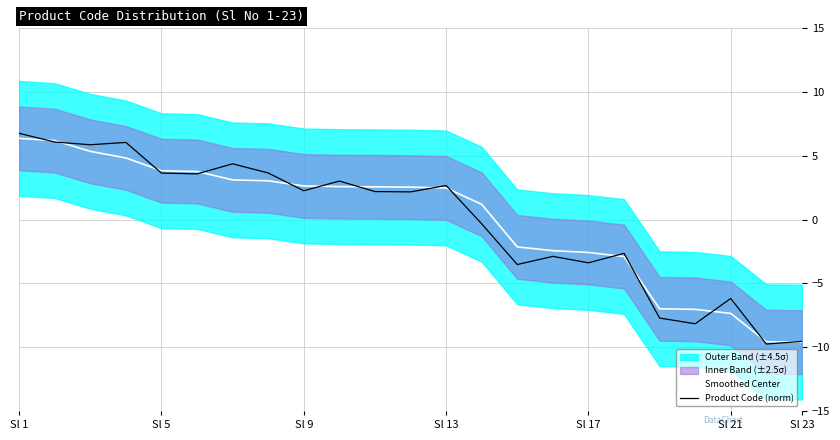

What is the approximate value of Product Code (norm) at Sl 1?

6.8